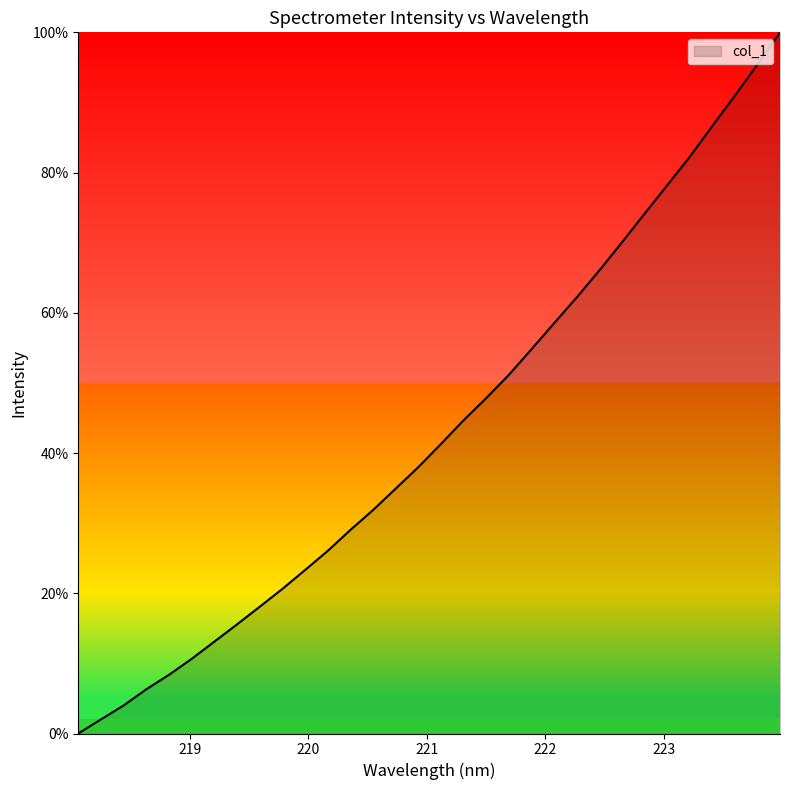

What is the maximum value shown in the chart?

100.0